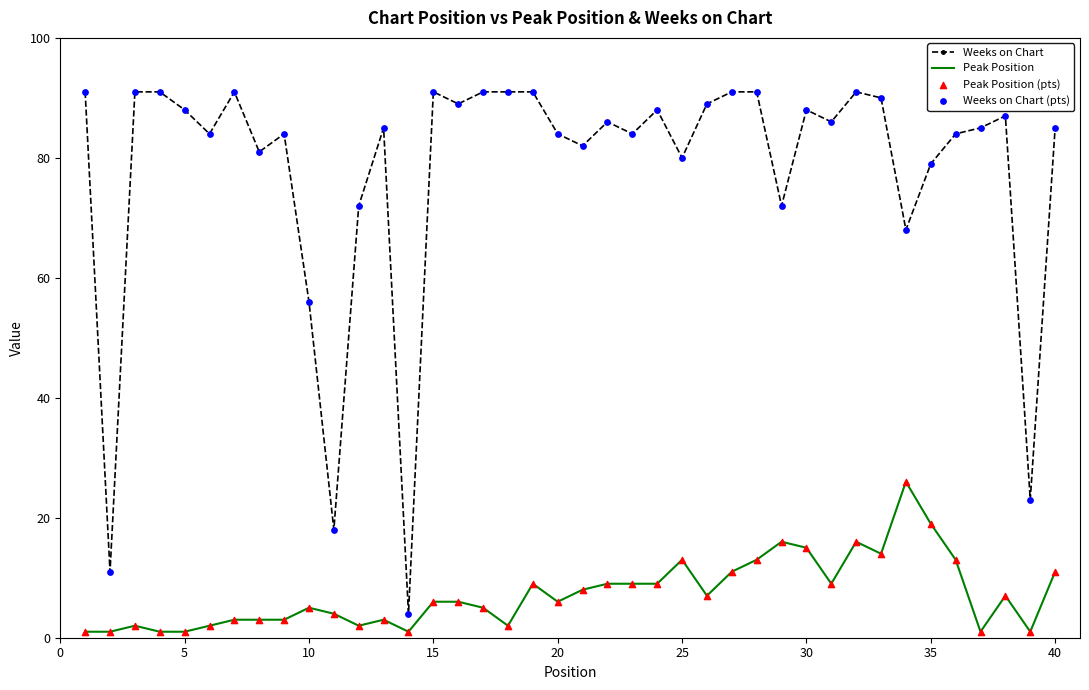

Which series has the largest total across all categories?

Weeks on Chart